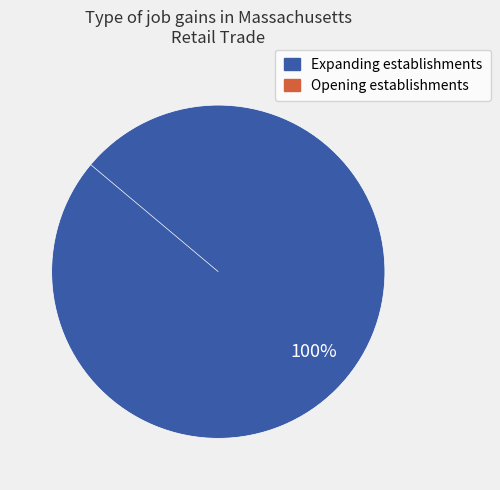

What is the majority slice?

Expanding establishments